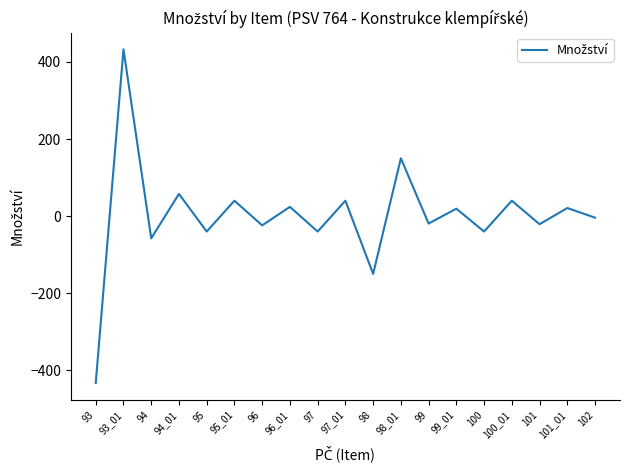

What is the change in value from 93_01 to 96?

-456.8